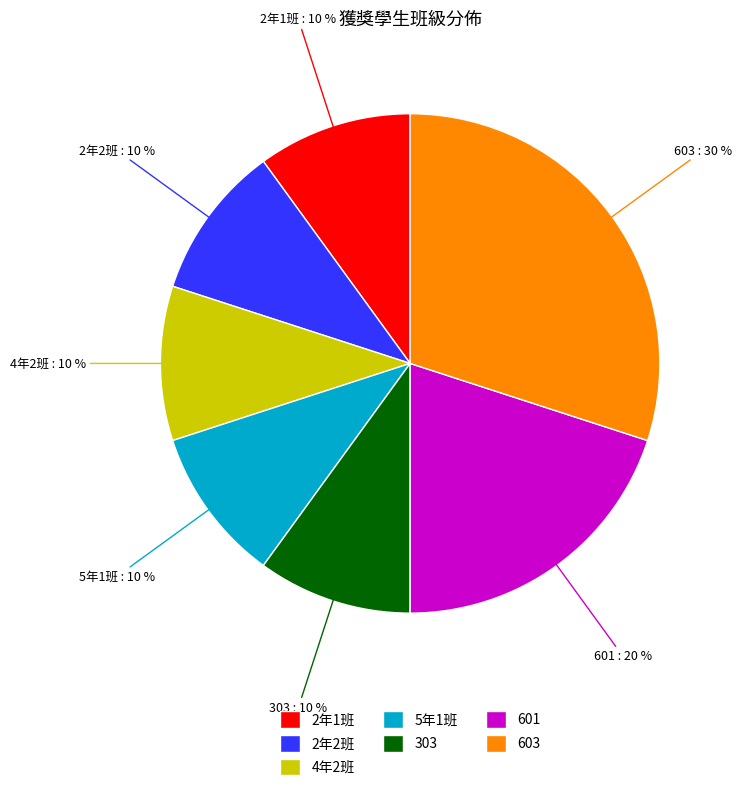

Combined, do 303 and 2年1班 account for over 50%?

No